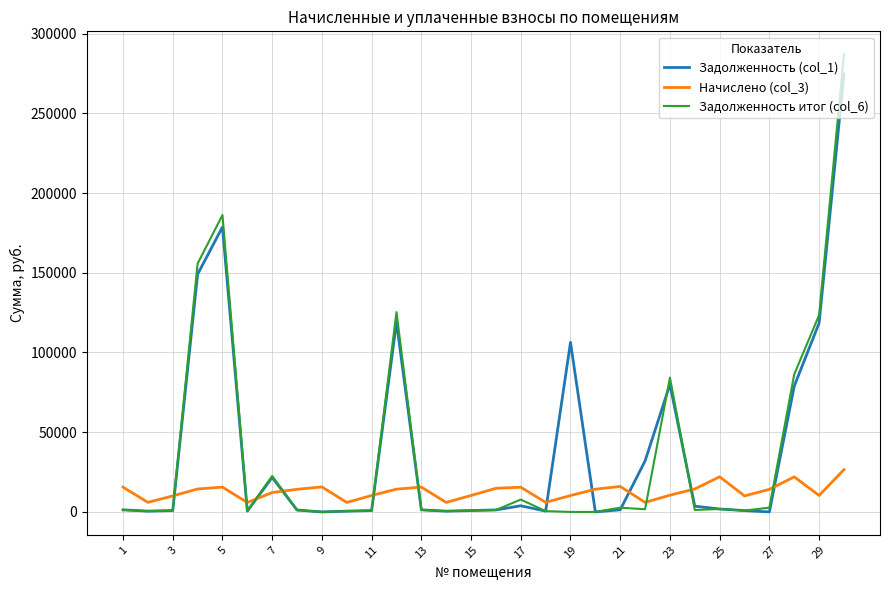

What is the maximum value for Задолженность (col_1)?

274772.9